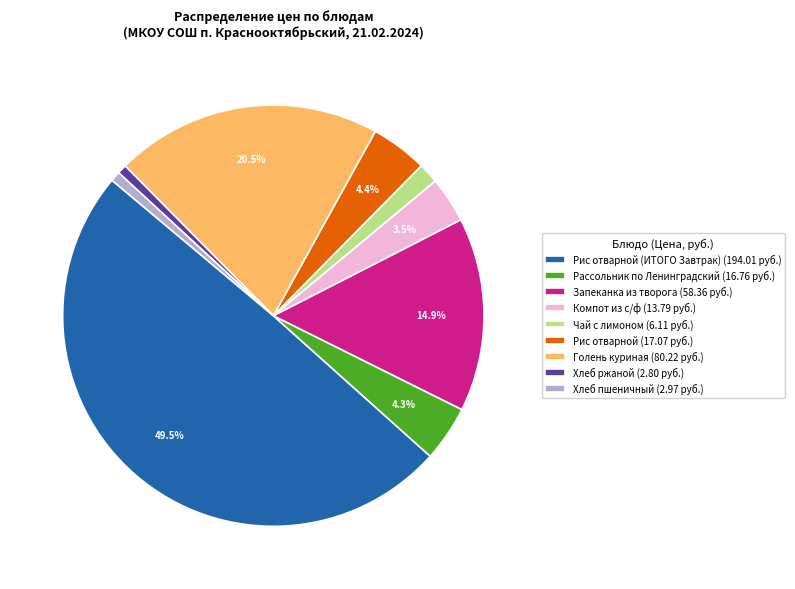

Between Запеканка из творога (58.36 руб.) and Рис отварной (ИТОГО Завтрак) (194.01 руб.), which is larger?

Рис отварной (ИТОГО Завтрак) (194.01 руб.)